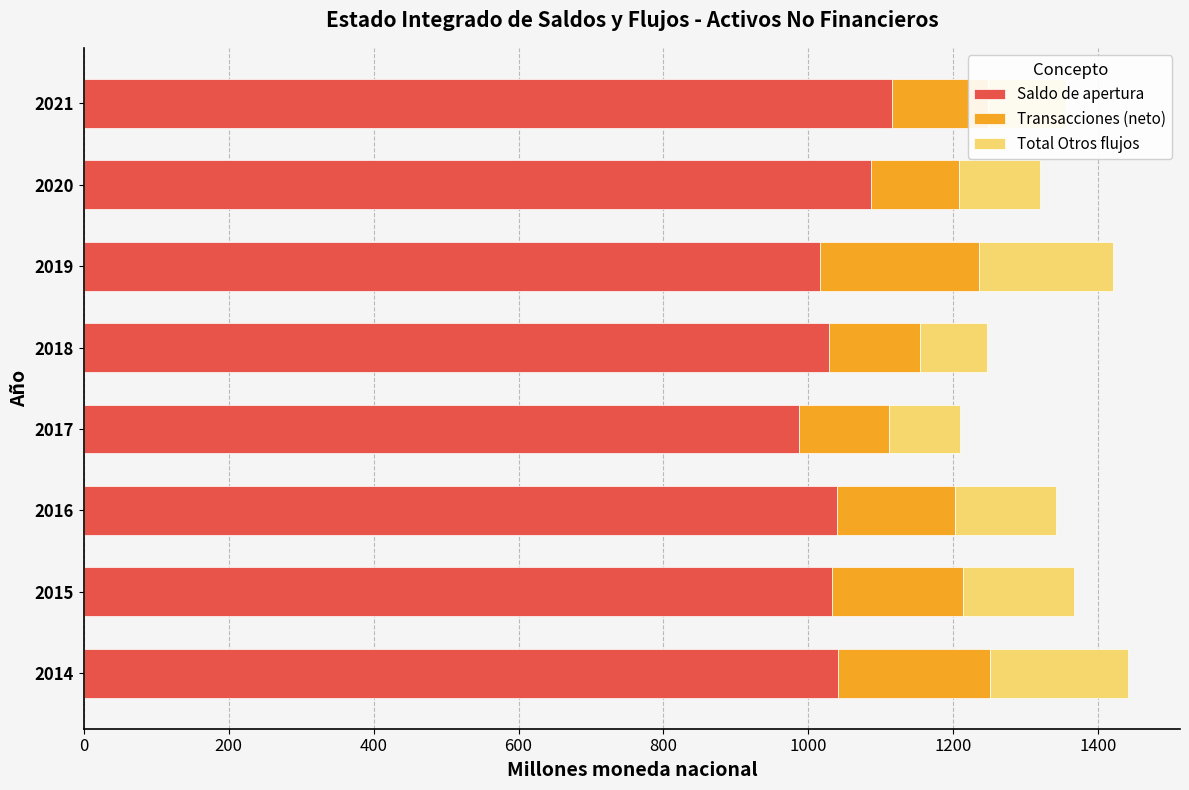

What is the approximate value of Saldo de apertura at 2021?

1115.7